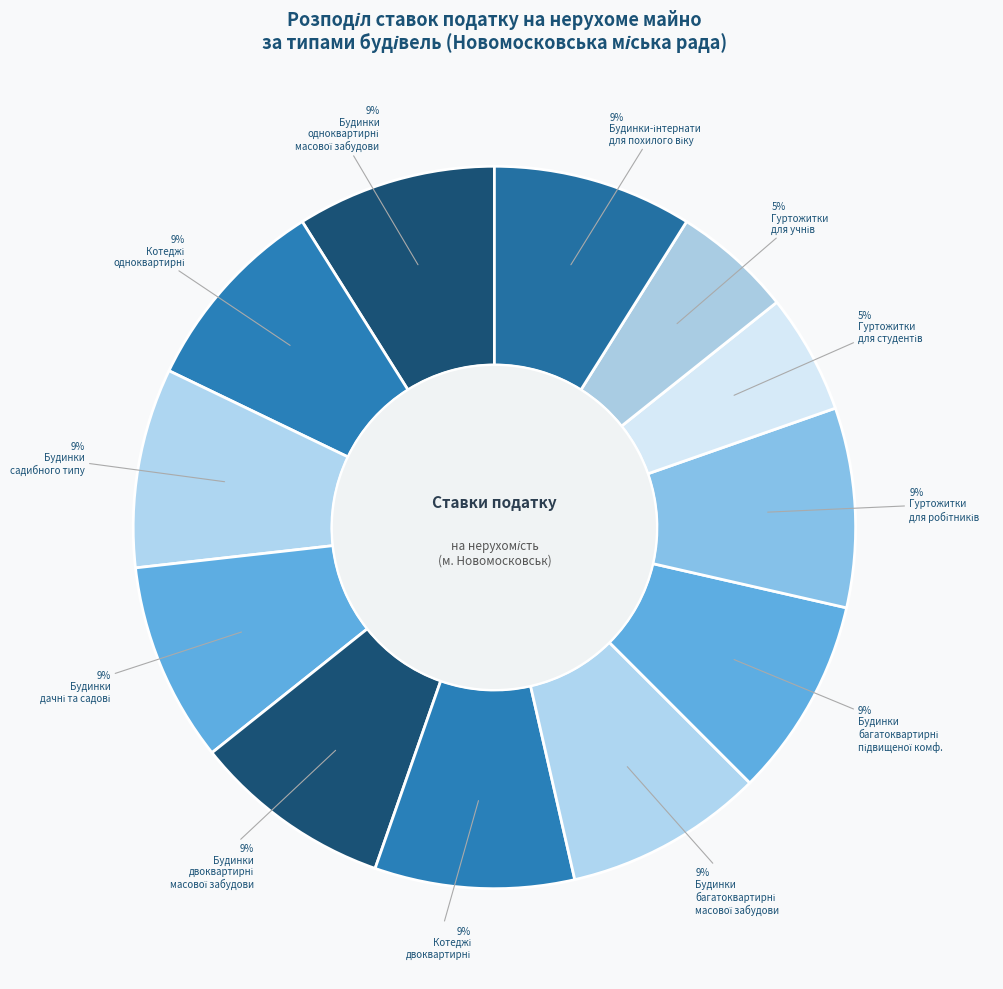

How many segments does this pie chart have?

12